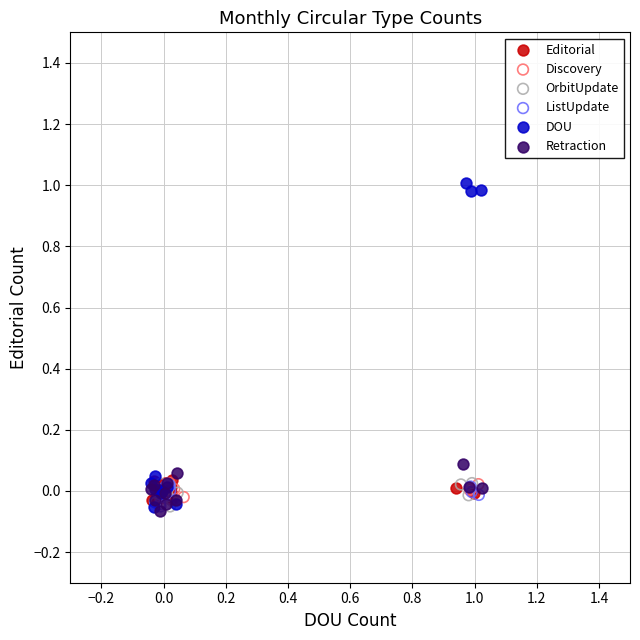

Which series reaches the maximum Y coordinate?

DOU